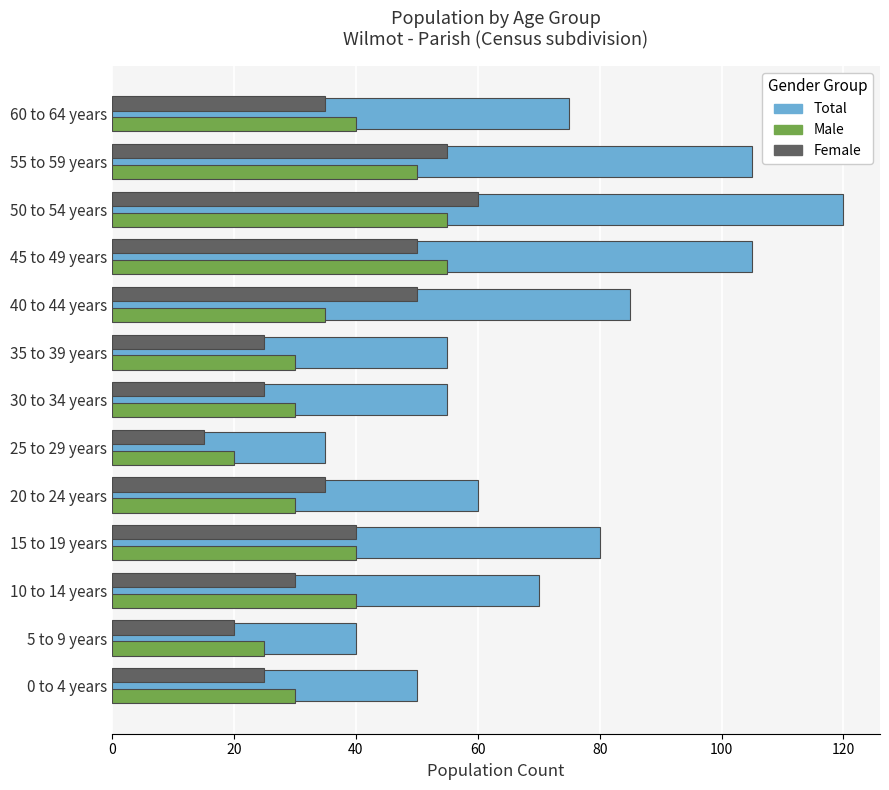

At which label is Total closest to 77?

60 to 64 years